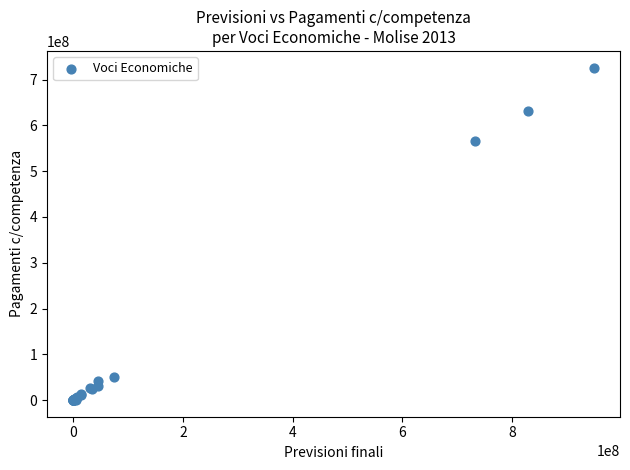

What Y value in the scatter plot is closest to 363169601?

566875116